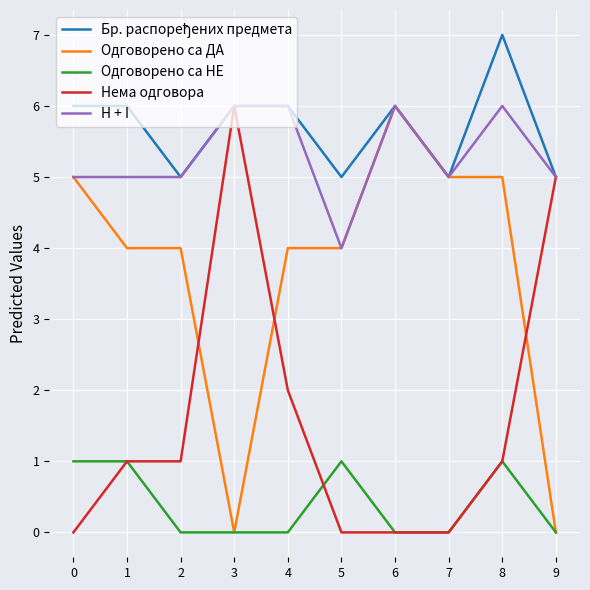

True or false: Одговорено са ДА has a value of 4 at 4.

True